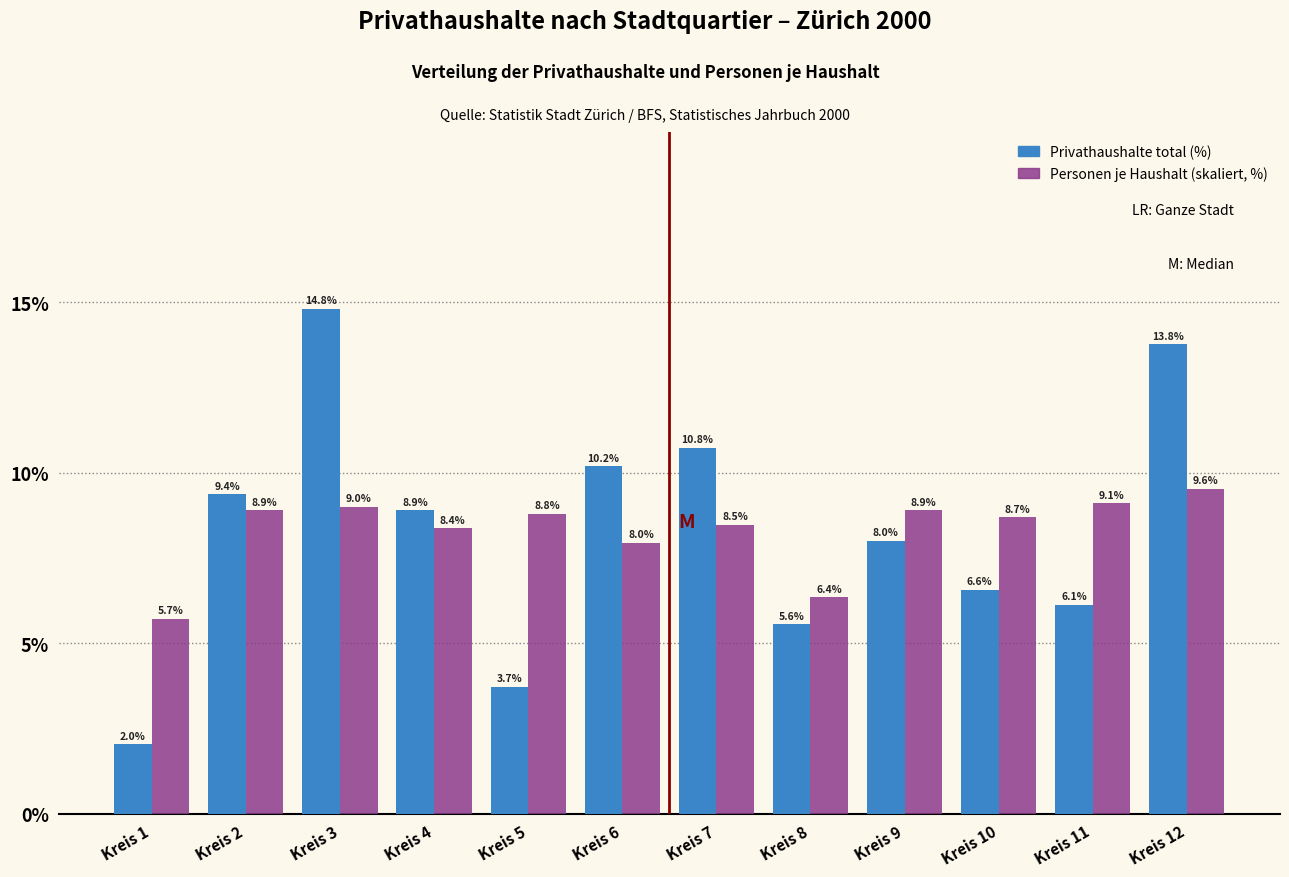

What is the maximum value shown in the chart?

14.8